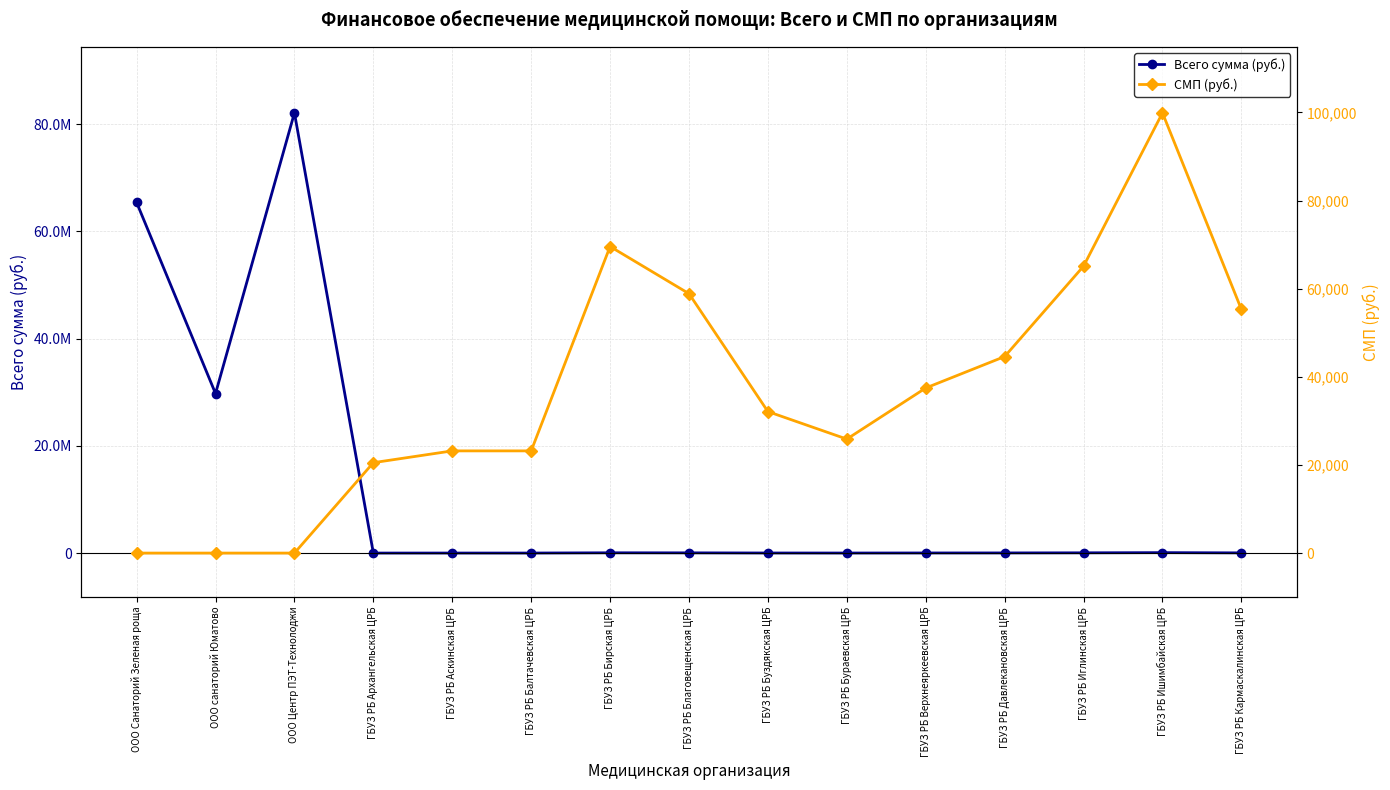

What is the sum of the СМП (руб.) values at ГБУЗ РБ Верхнеяркеевская ЦРБ and ООО санаторий Юматово?

37456.9